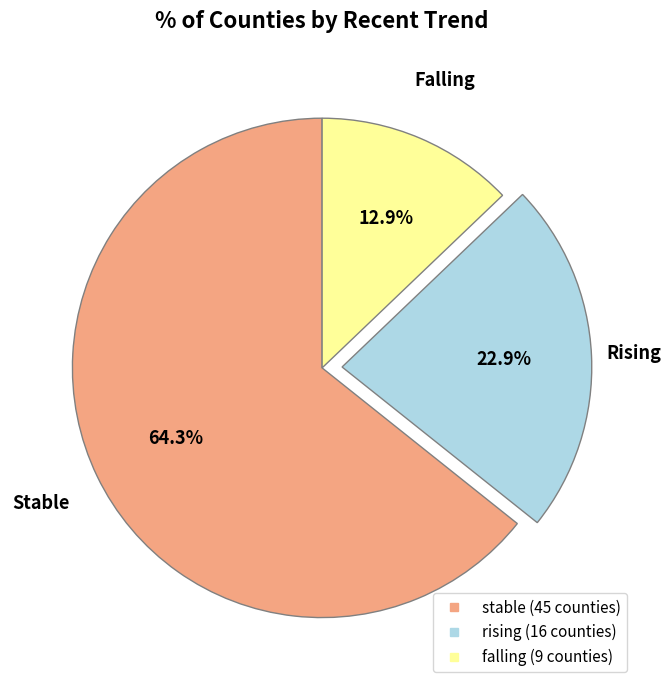

Which has a higher value, stable or falling?

stable